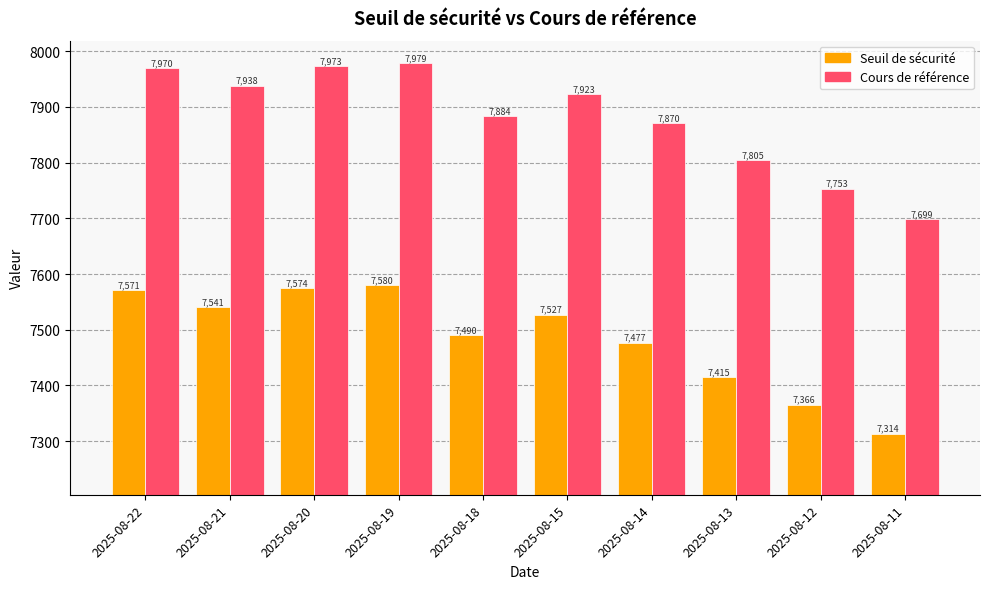

The value of Cours de référence at 2025-08-12 is 7753.4. True or false?

True